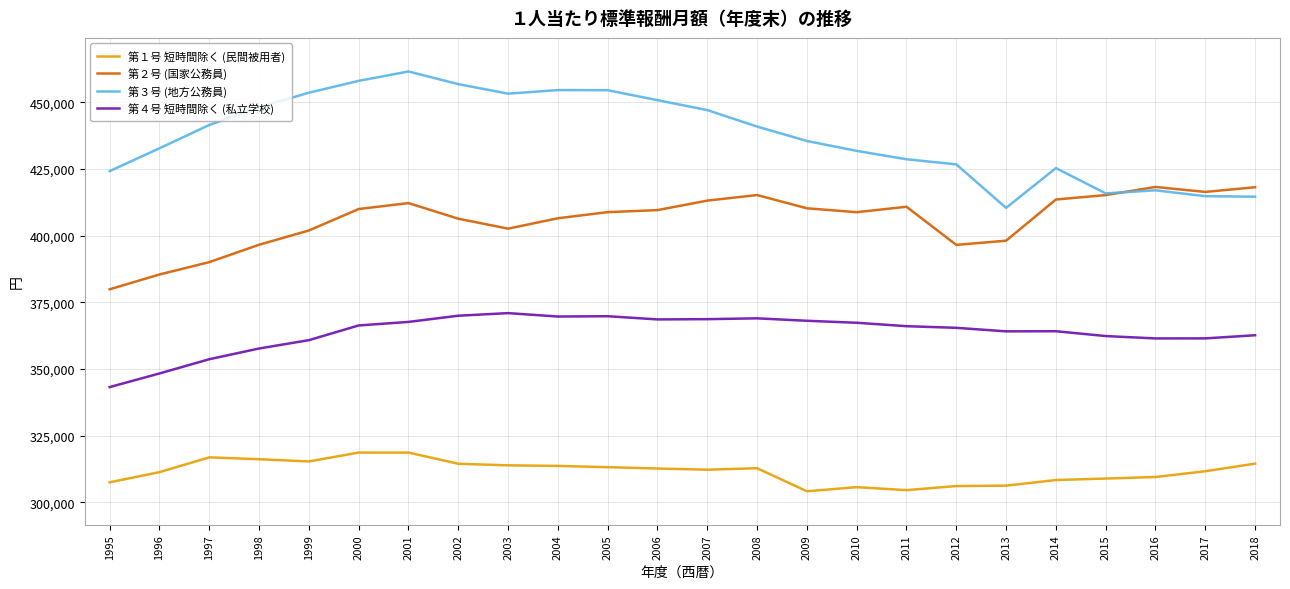

Rank the series by their average value, from highest to lowest.

第３号 (地方公務員), 第２号 (国家公務員), 第４号 短時間除く (私立学校), 第１号 短時間除く (民間被用者)